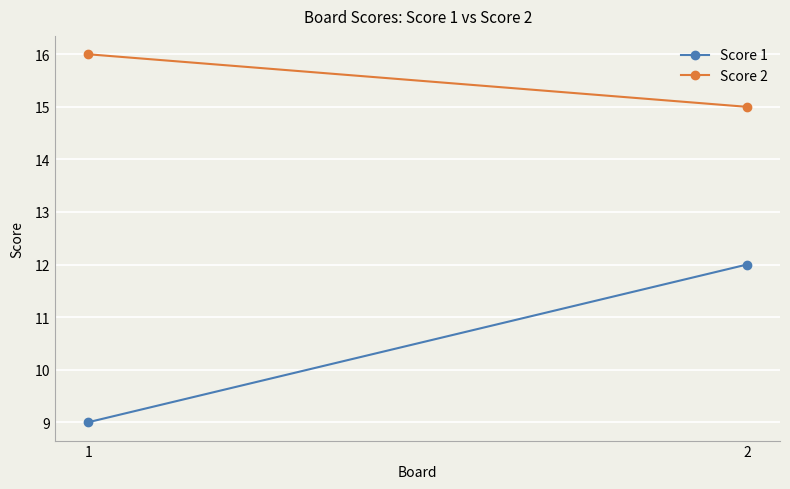

At 2, list the series in order from largest to smallest.

Score 2, Score 1